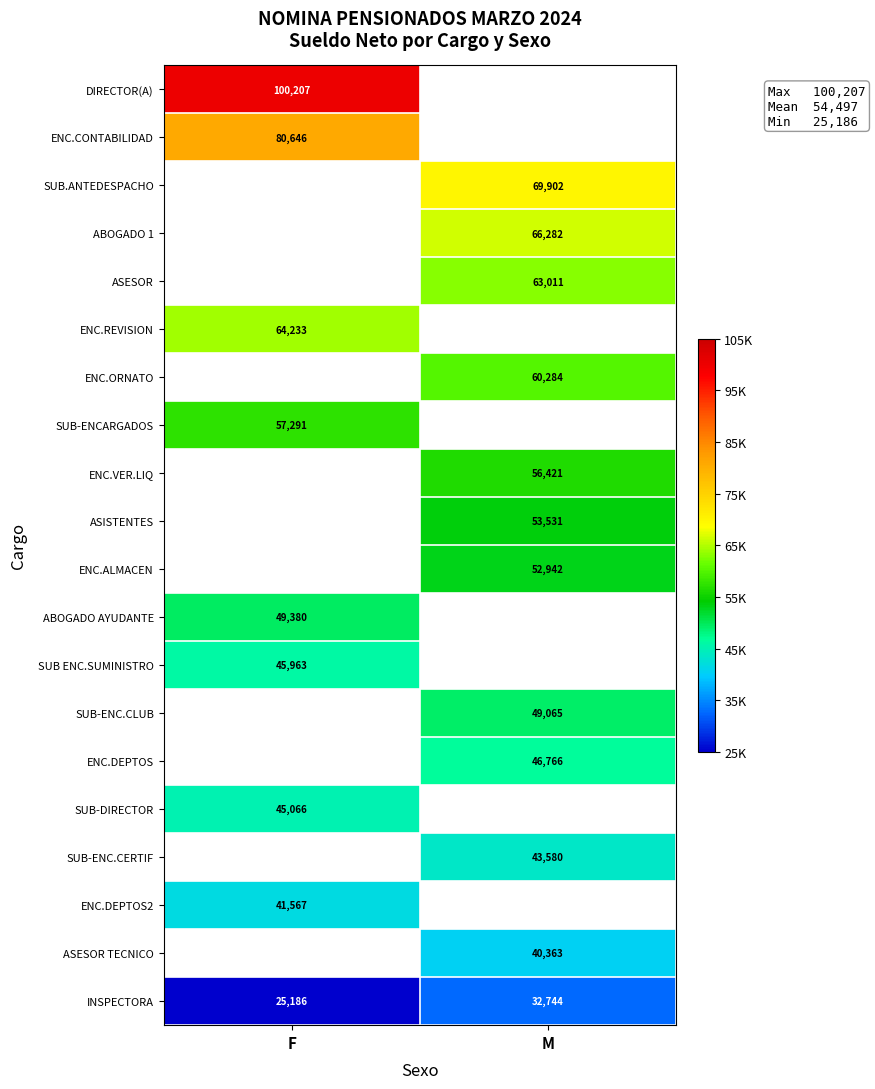

Is the value of ENC.ORNATO at M greater than the value of ENC.REVISION at F?

No